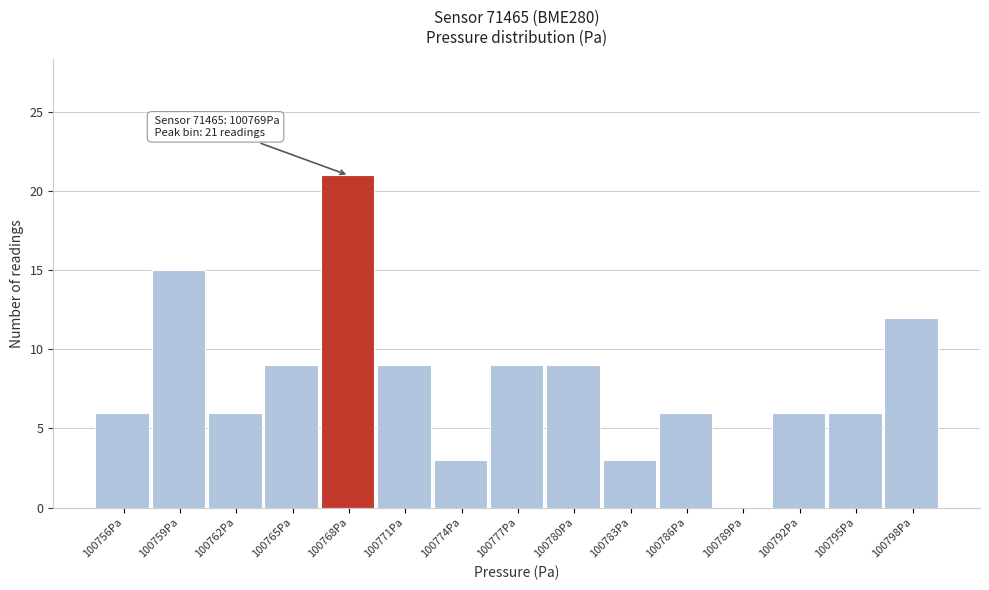

Reading left to right, what are all the values shown in this chart?

100756Pa=6	100759Pa=15	100762Pa=6	100765Pa=9	100768Pa=21	100771Pa=9	100774Pa=3	100777Pa=9	100780Pa=9	100783Pa=3	100786Pa=6	100789Pa=0	100792Pa=6	100795Pa=6	100798Pa=12